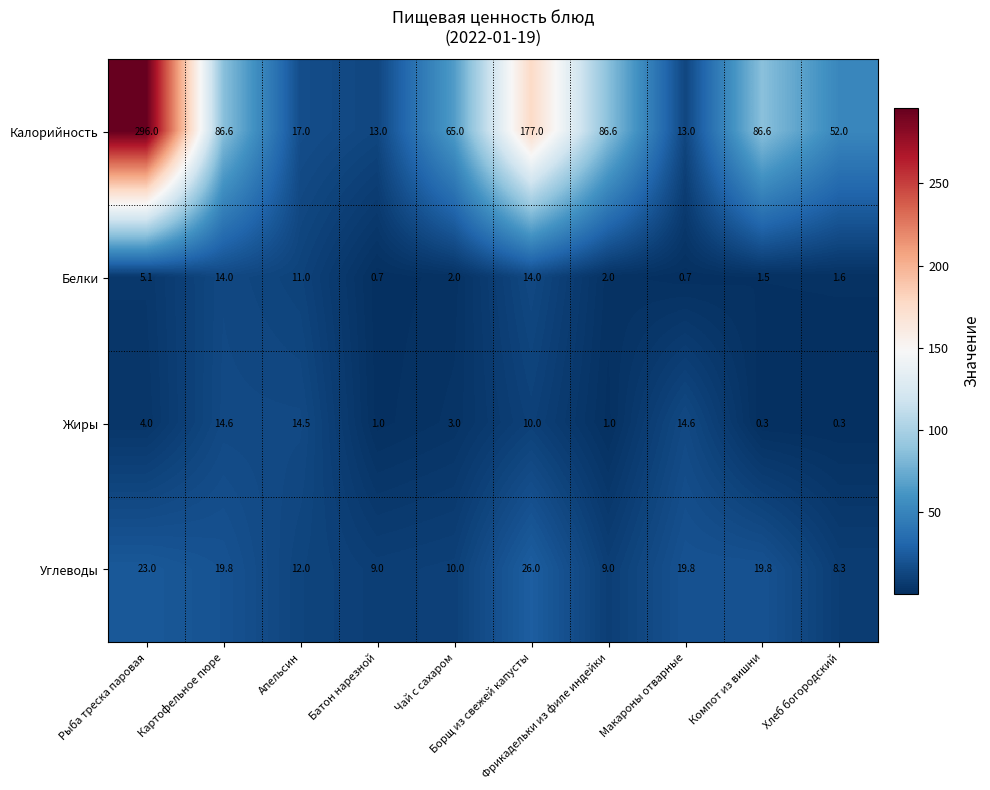

What is the difference between the maximum and second lowest values in the Углеводы series?

17.0